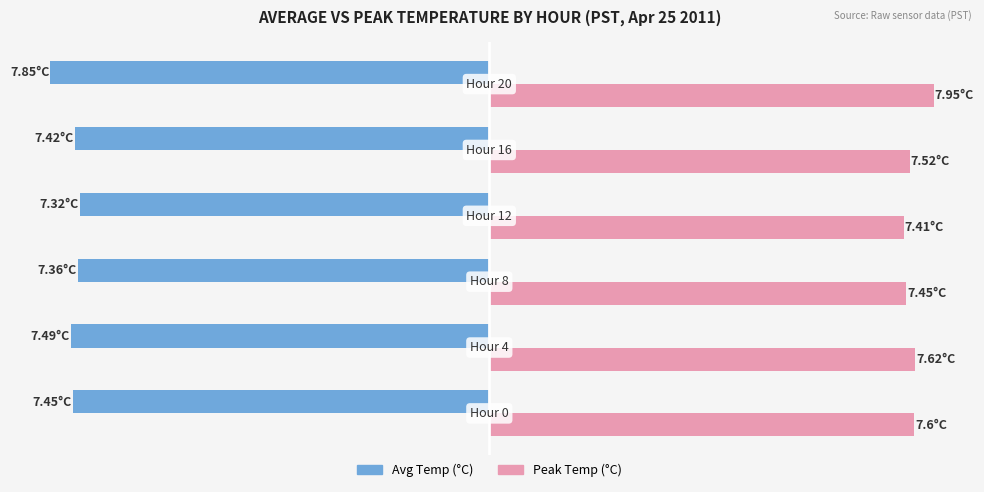

What are all the series names shown in the legend?

Avg Temp (°C), Peak Temp (°C)